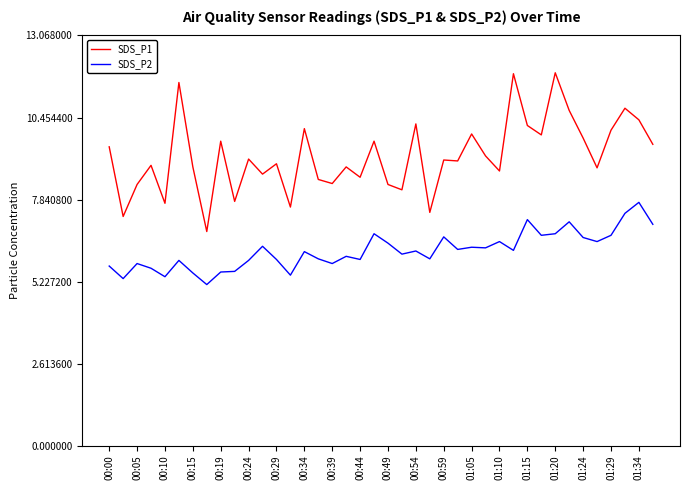

Rank the series by their maximum value, from highest to lowest.

SDS_P1, SDS_P2